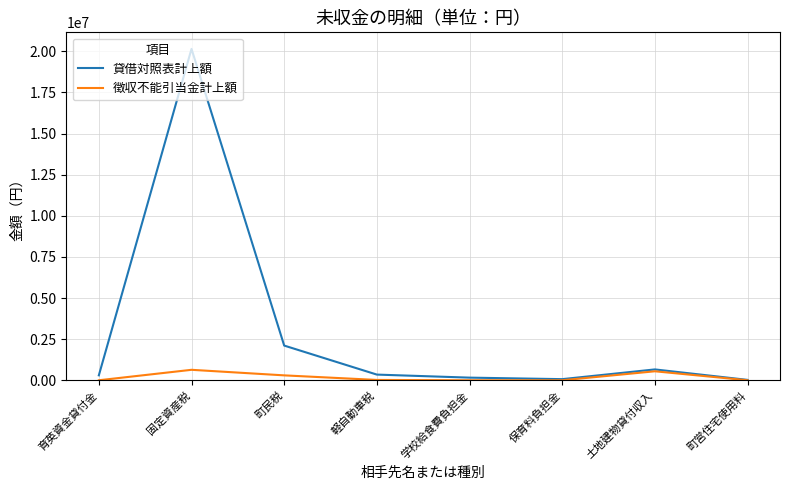

The value of 貸借対照表計上額 at 町民税 is 1472819. True or false?

False